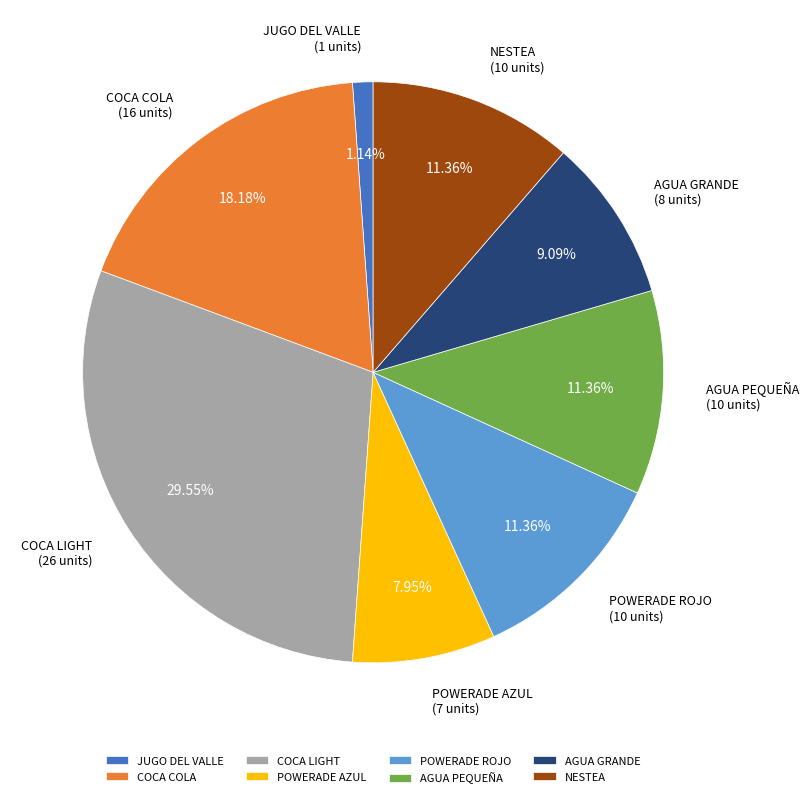

What is the ratio of the value at COCA LIGHT to the value at NESTEA?

2.6